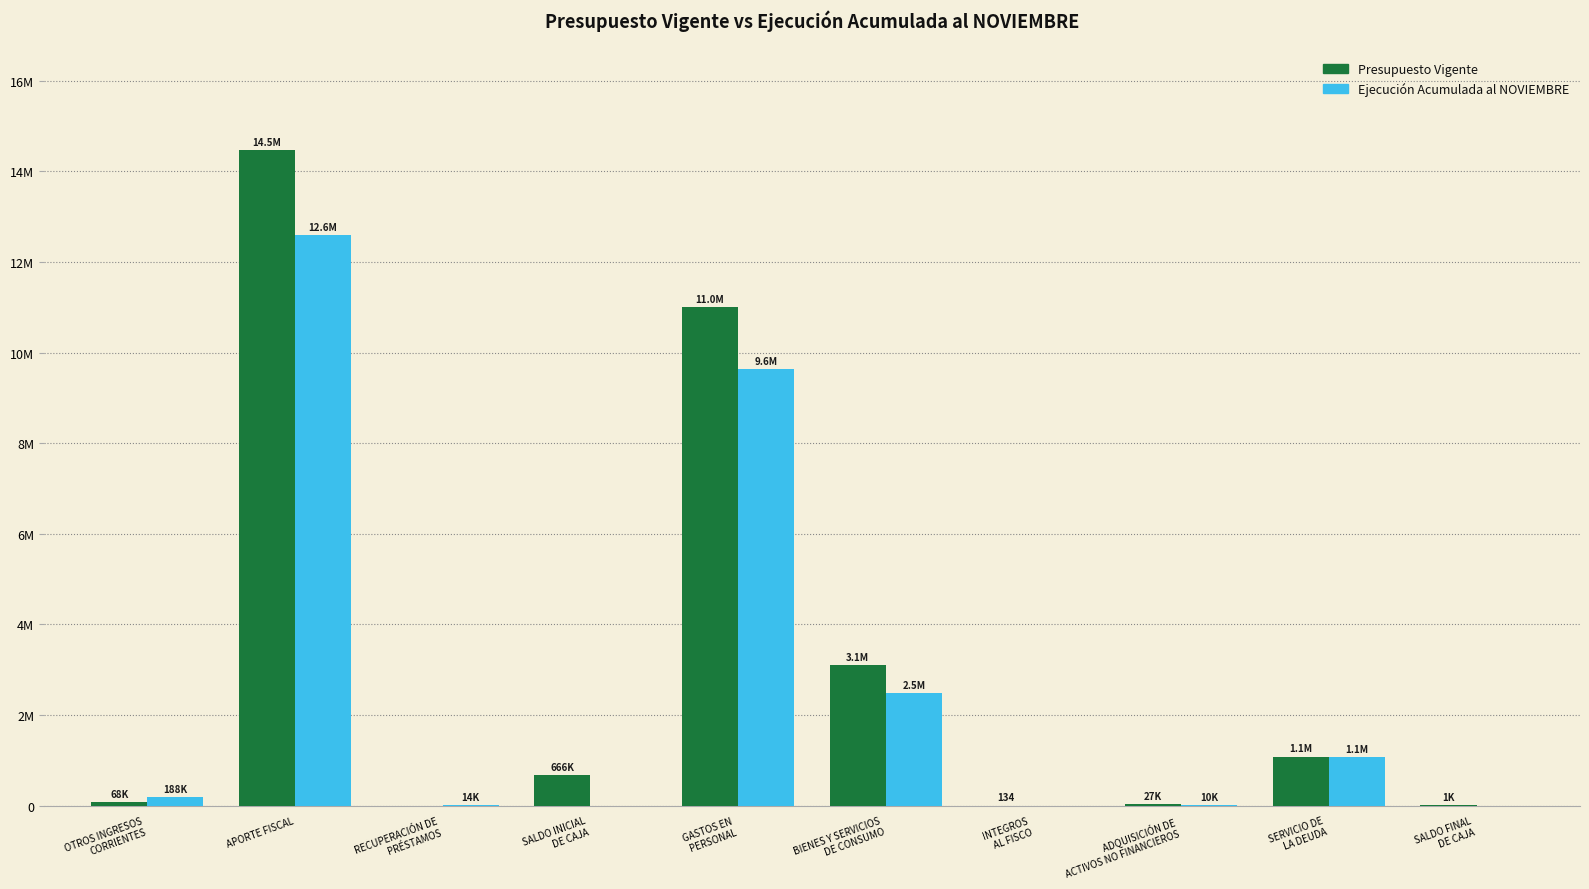

Are the bars grouped side by side (vs. stacked)?

Yes